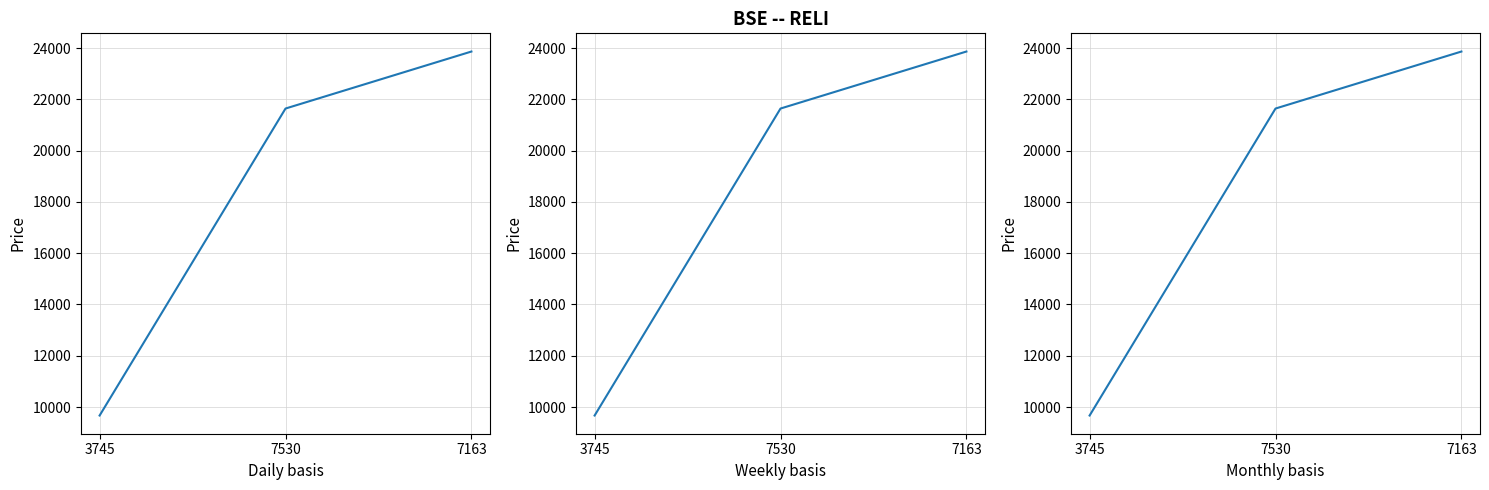

Reading left to right, transcribe all the data shown in this chart.

3745=9669	7530=21640	7163=23863